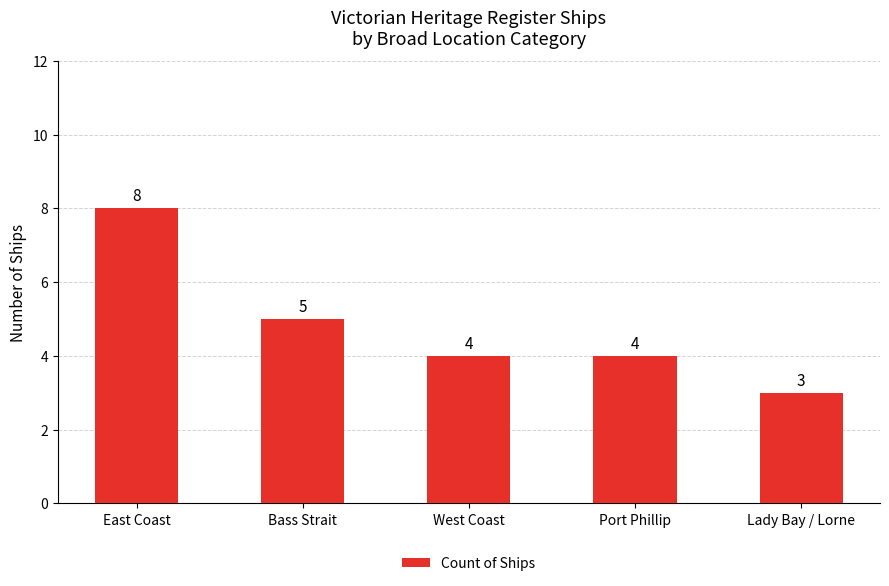

How many values are between 4 and 5?

3